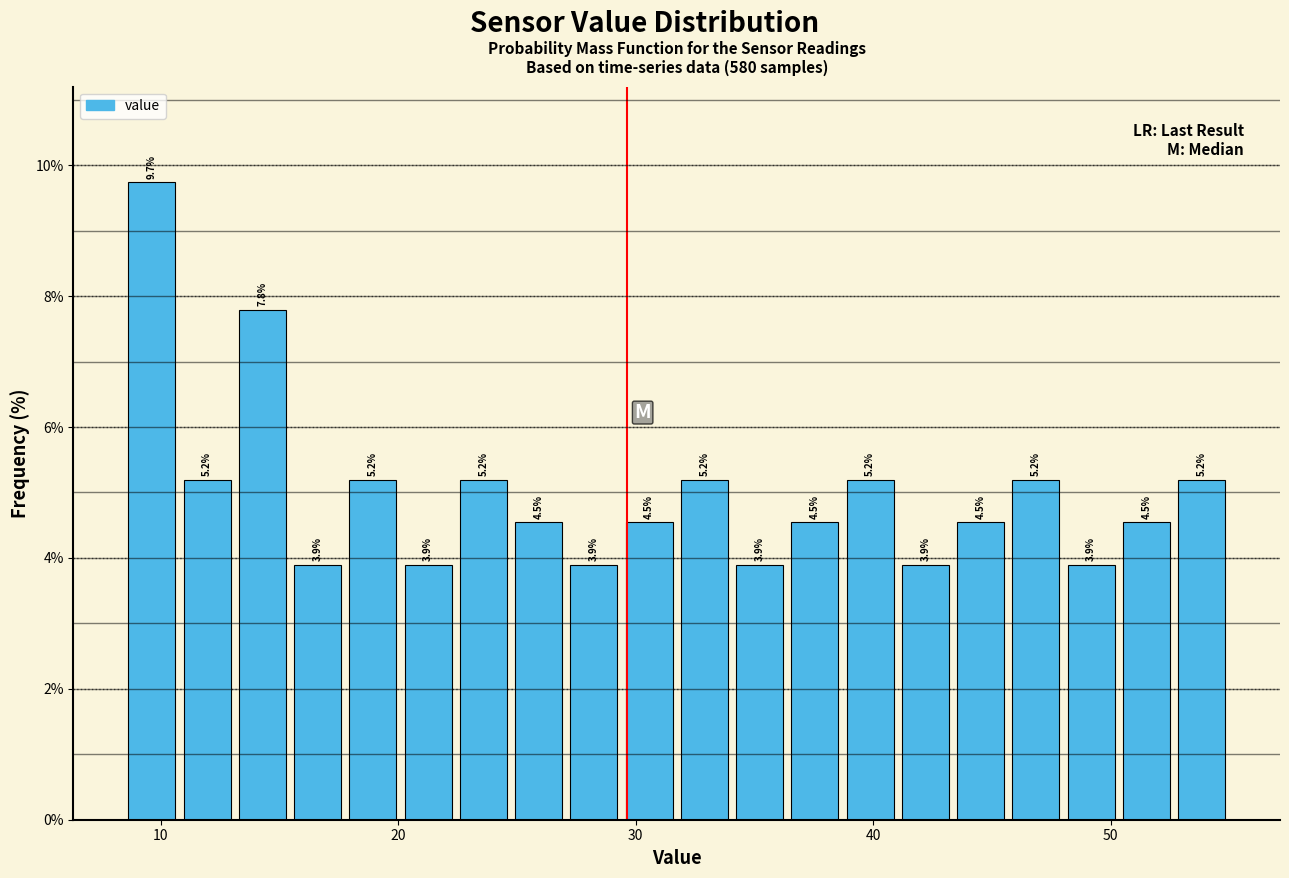

Read against the x-axis, roughly where is the centre of the tallest bar?

10